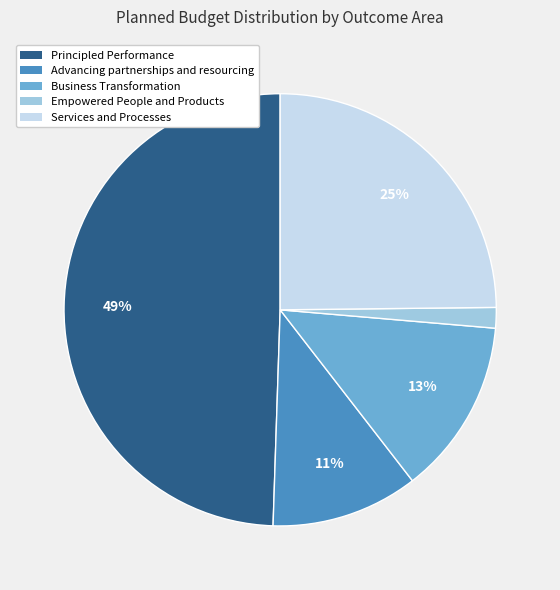

To the nearest percent, what is the average slice percentage?

20%